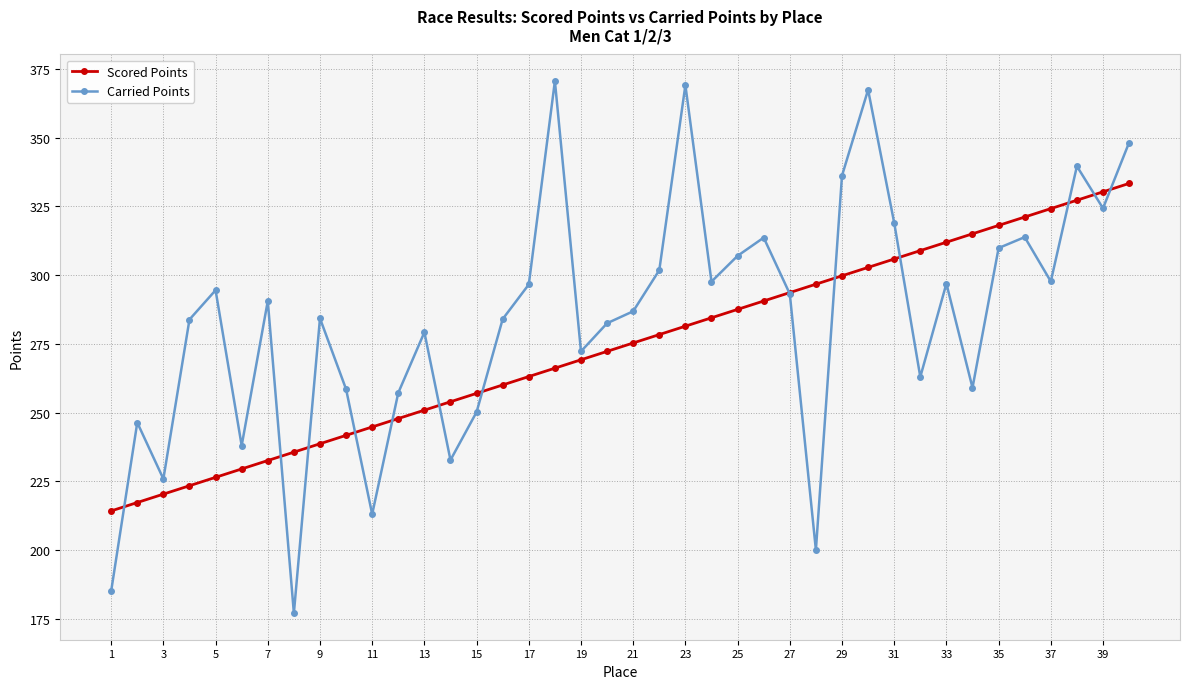

List the series in order of their peak value, highest first.

Carried Points, Scored Points